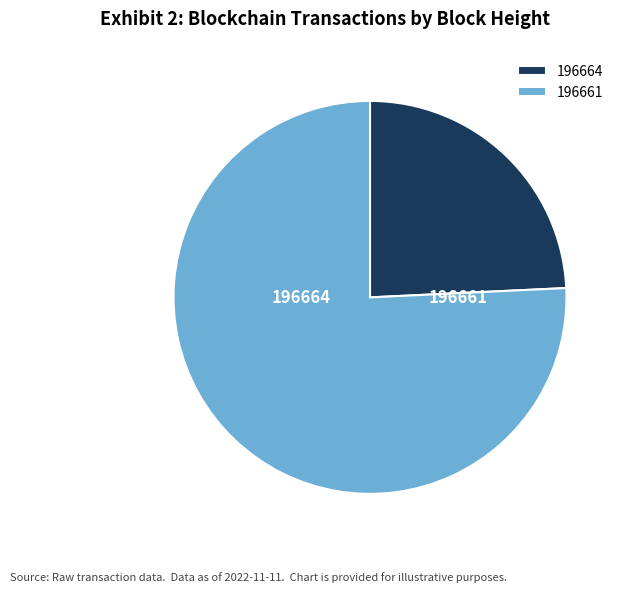

Is 196664 the majority of the pie?

No